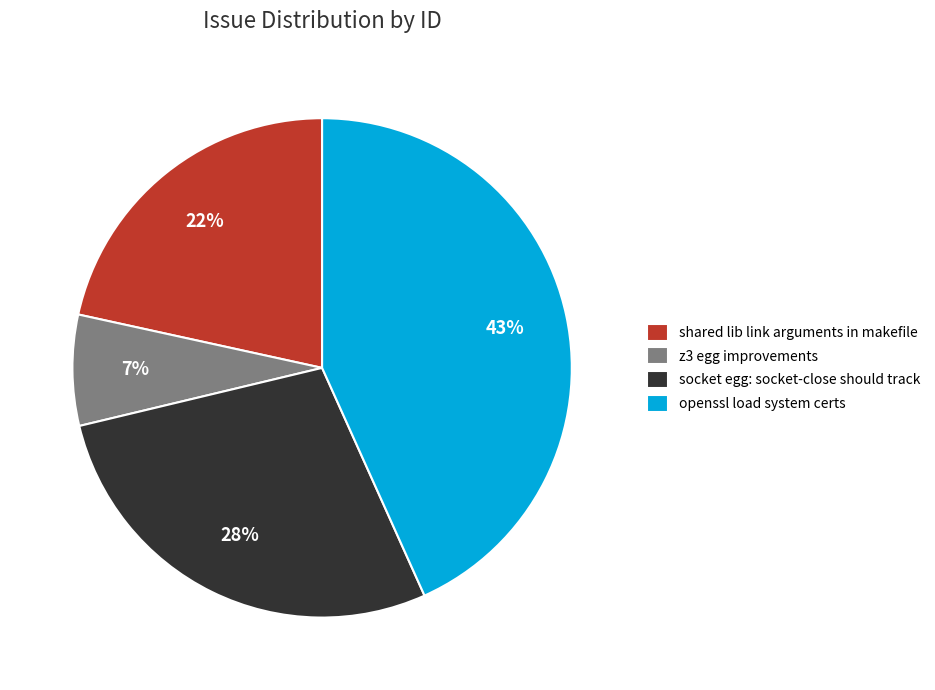

Which slice is the largest?

openssl load system certs